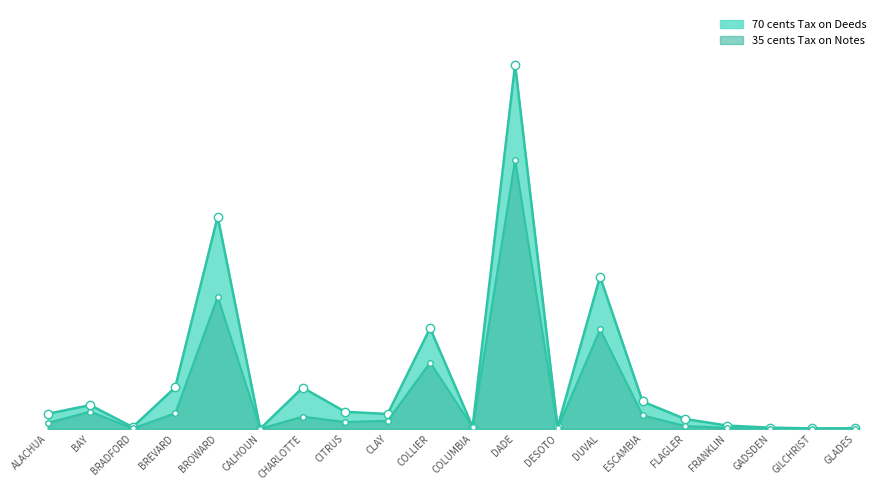

What position from the right is BRADFORD?

18